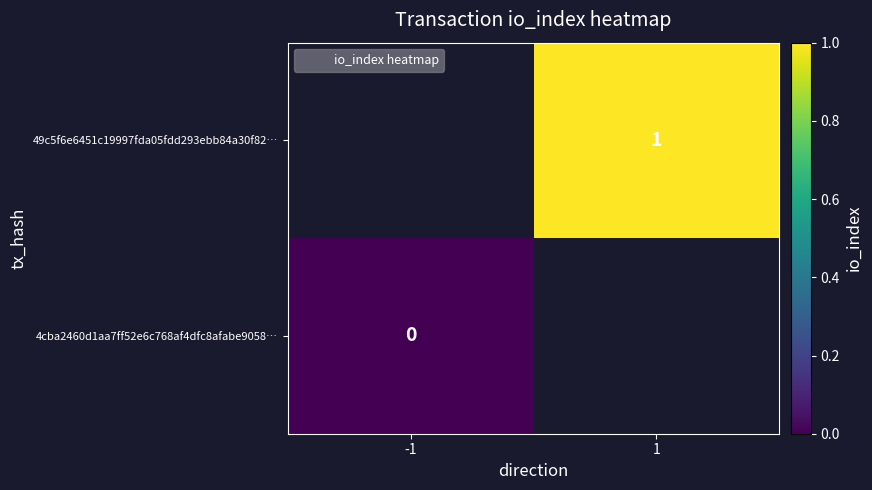

Between -1 and 1, which is larger?

1